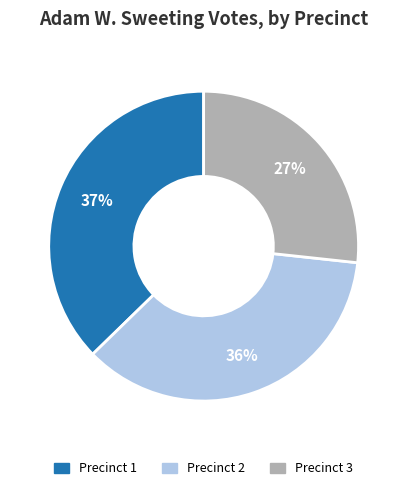

To the nearest percent, what is the combined percentage of Precinct 3 and Precinct 2?

63%